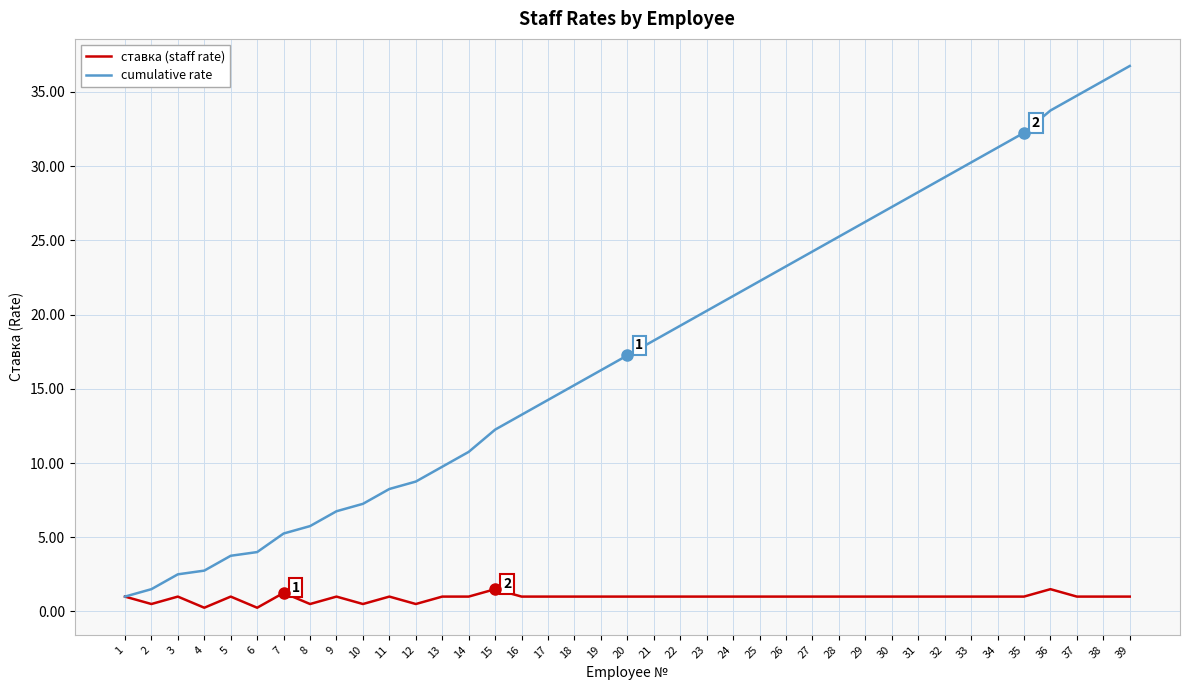

What are all the series names shown in the legend?

ставка (staff rate), cumulative rate